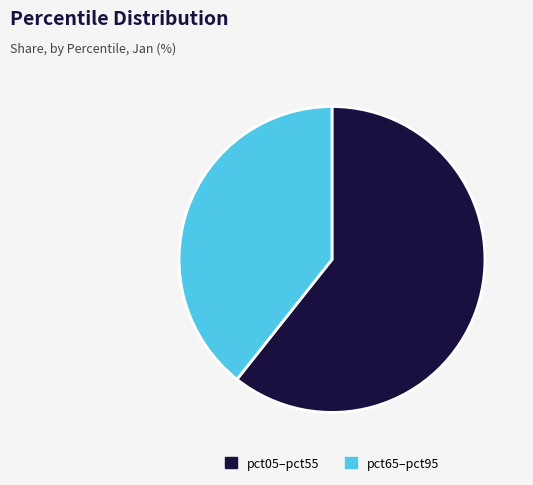

The pct65–pct95 slice represents 31% of the pie. True or false?

False